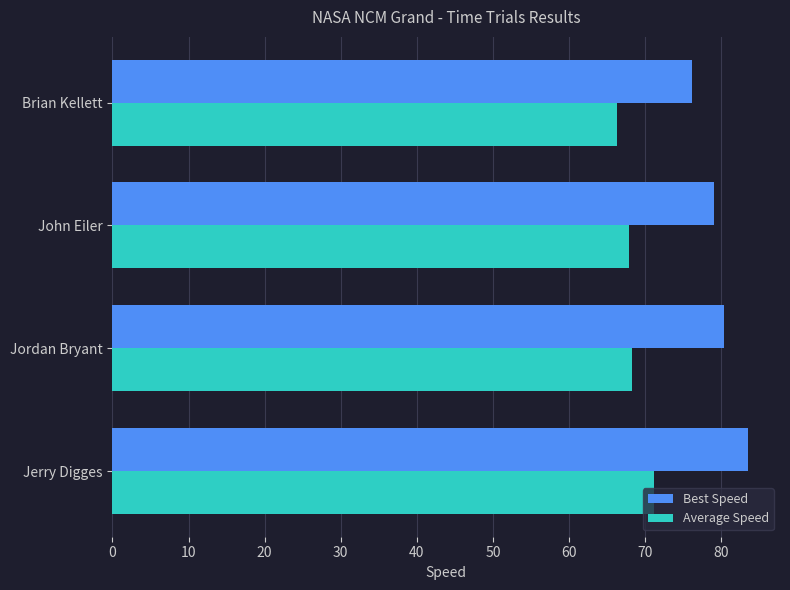

What is the difference between the second highest and second lowest values in the Best Speed series?

1.2